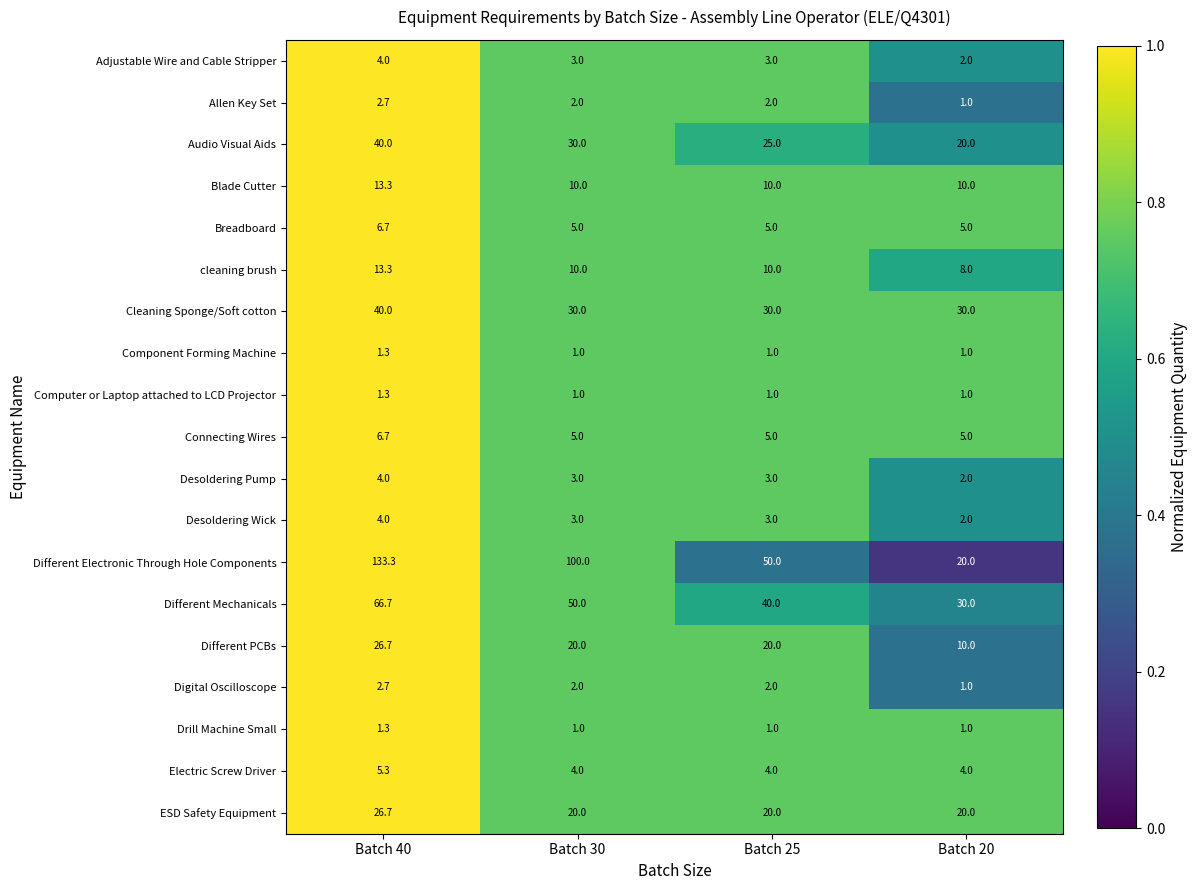

Which series has the largest total across all categories?

Different Electronic Through Hole Components